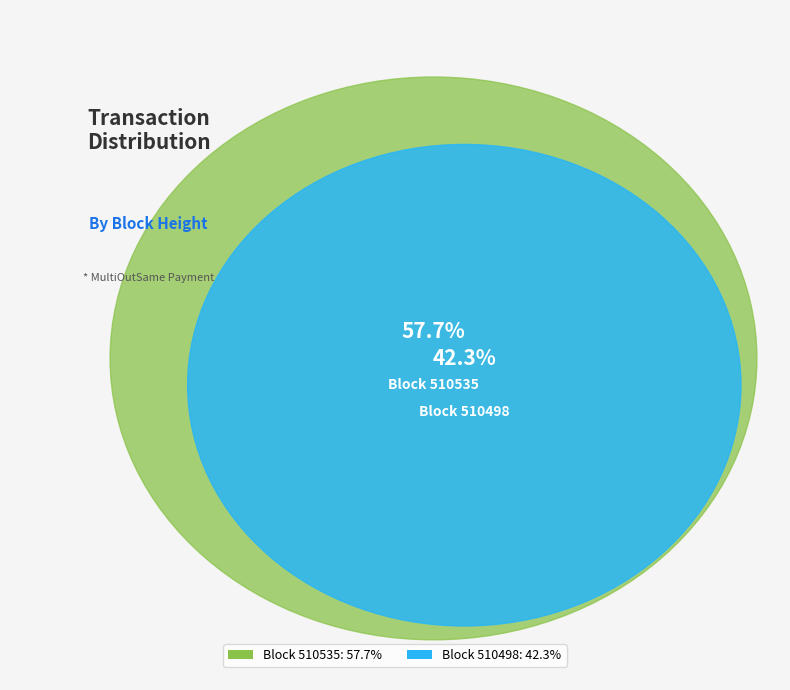

Approximately how many times larger is the value at 510535 compared to 510498?

1.4